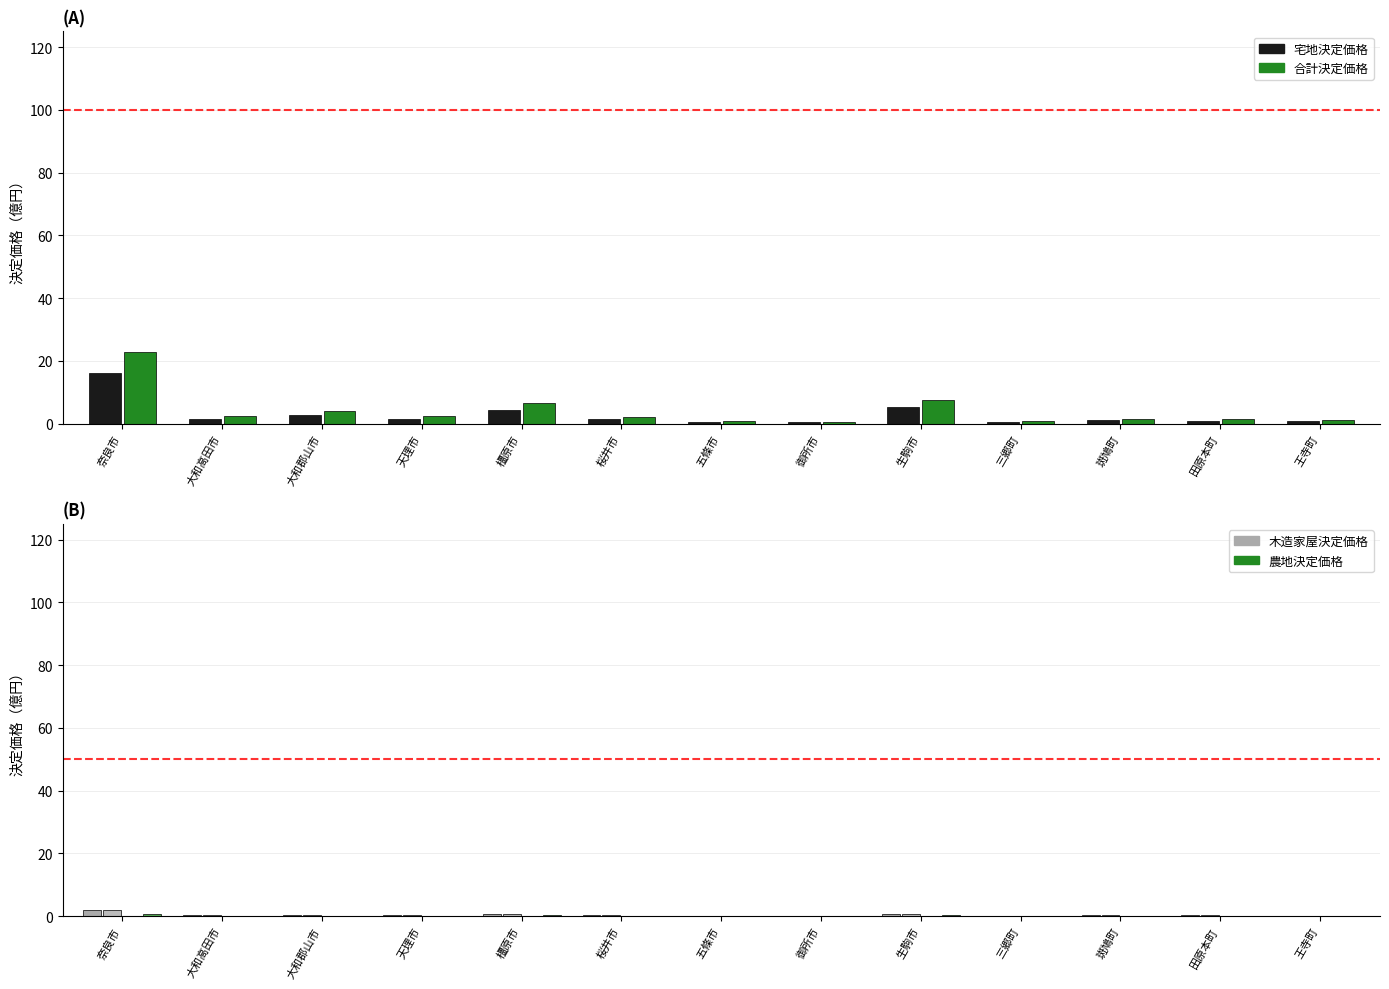

What is the total value across all series at 田原本町?

2.8